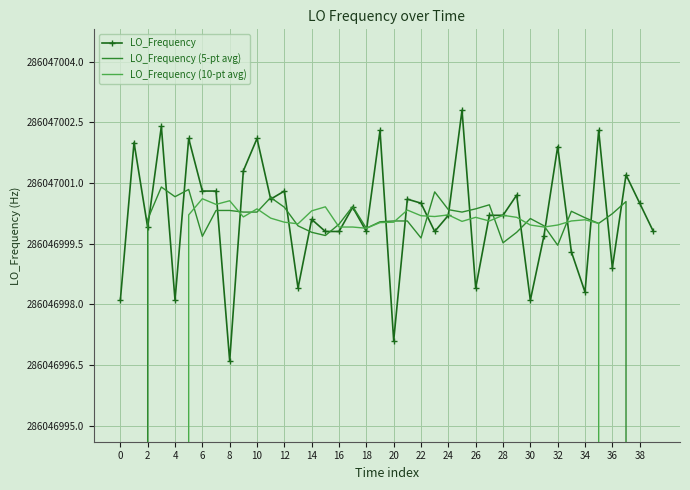

True or false: LO_Frequency (5-pt avg) has a value of 286046999.7 at 6.

True